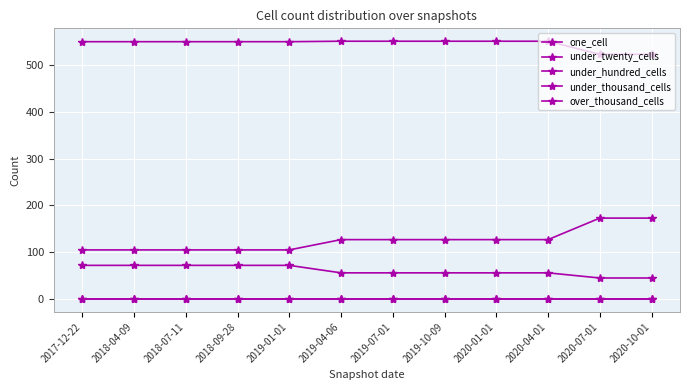

List the series in order of their peak value, highest first.

under_twenty_cells, under_hundred_cells, one_cell, under_thousand_cells, over_thousand_cells